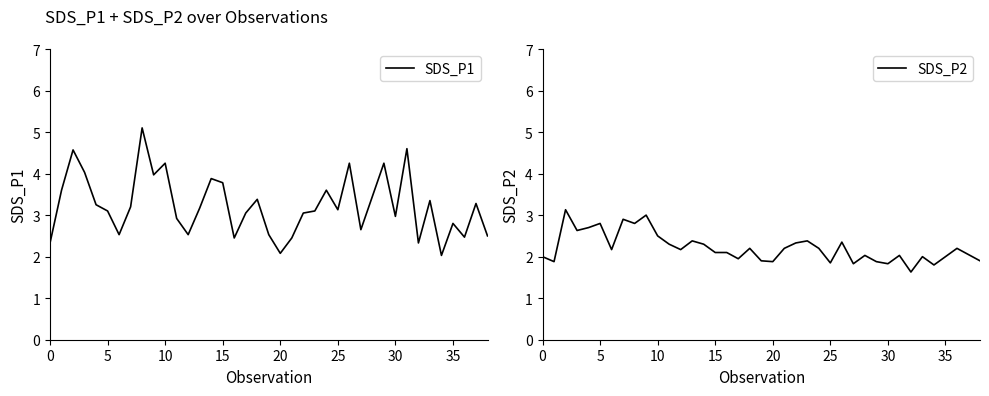

What is the maximum value for SDS_P1?

5.1